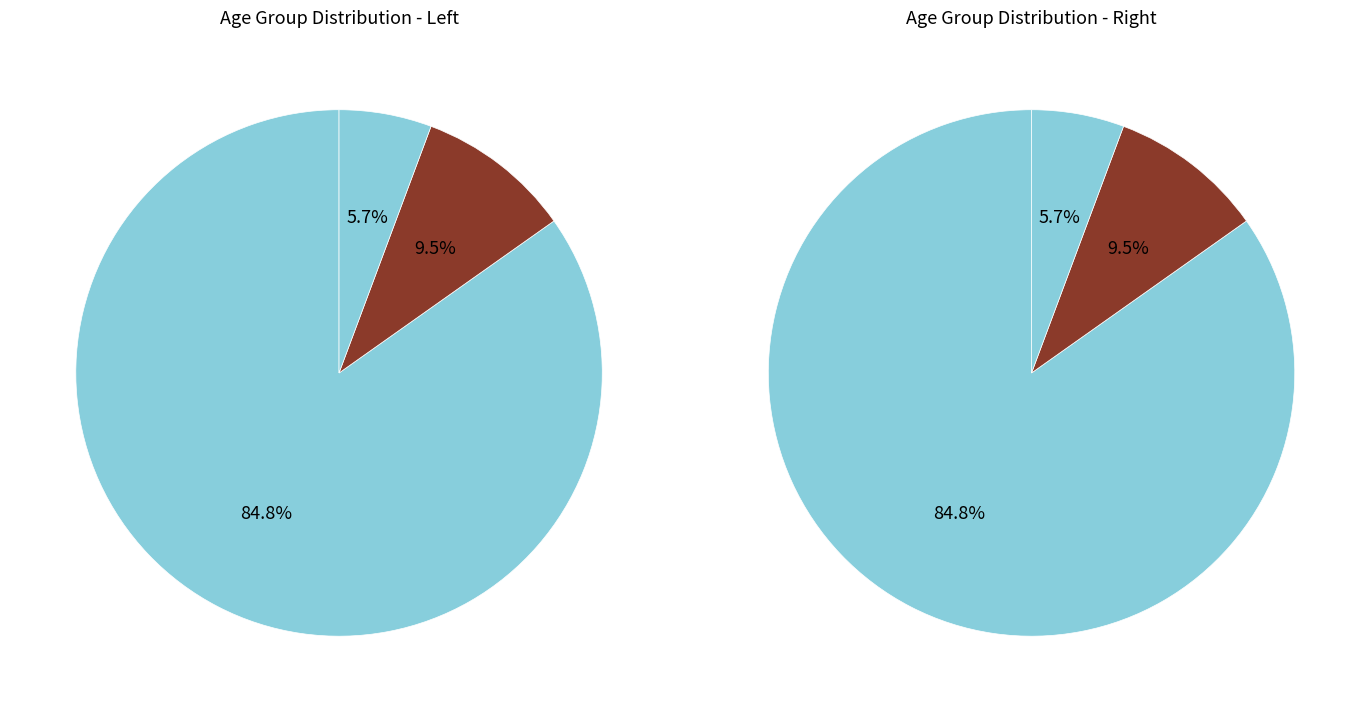

Does 36`40 account for over 50% of the chart?

No